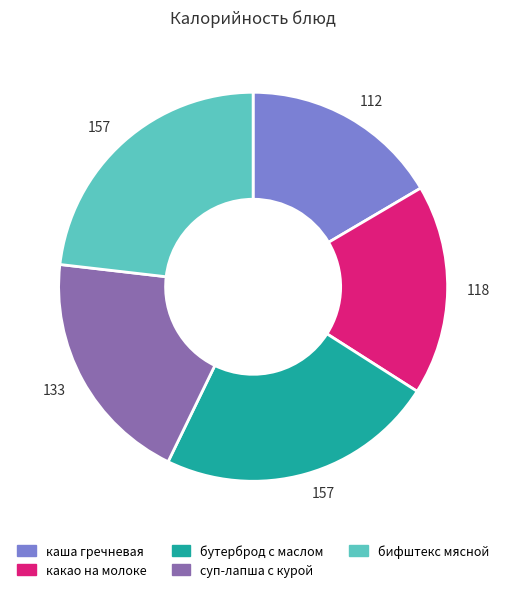

Count the number of slices in the pie.

5